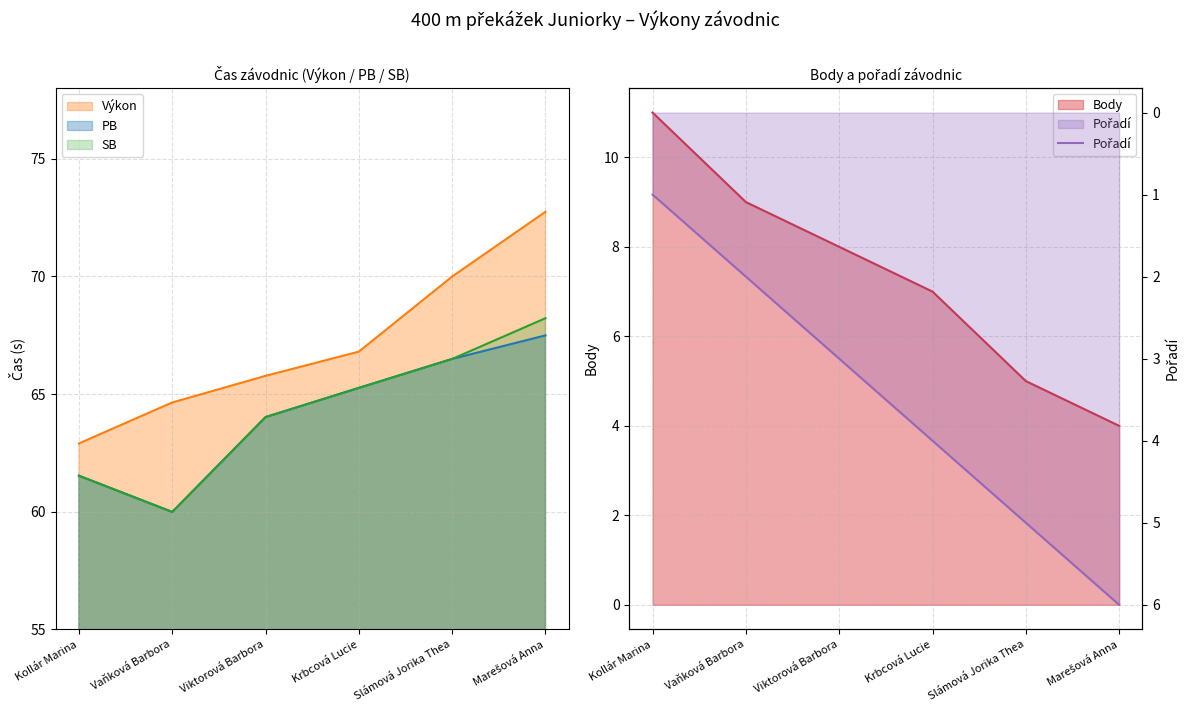

What position from the right is Krbcová Lucie?

3